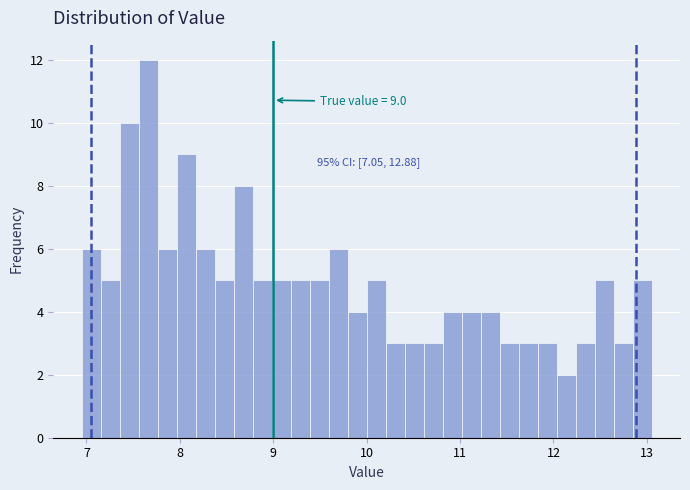

Read against the x-axis, roughly where is the centre of the tallest bar?

7.7